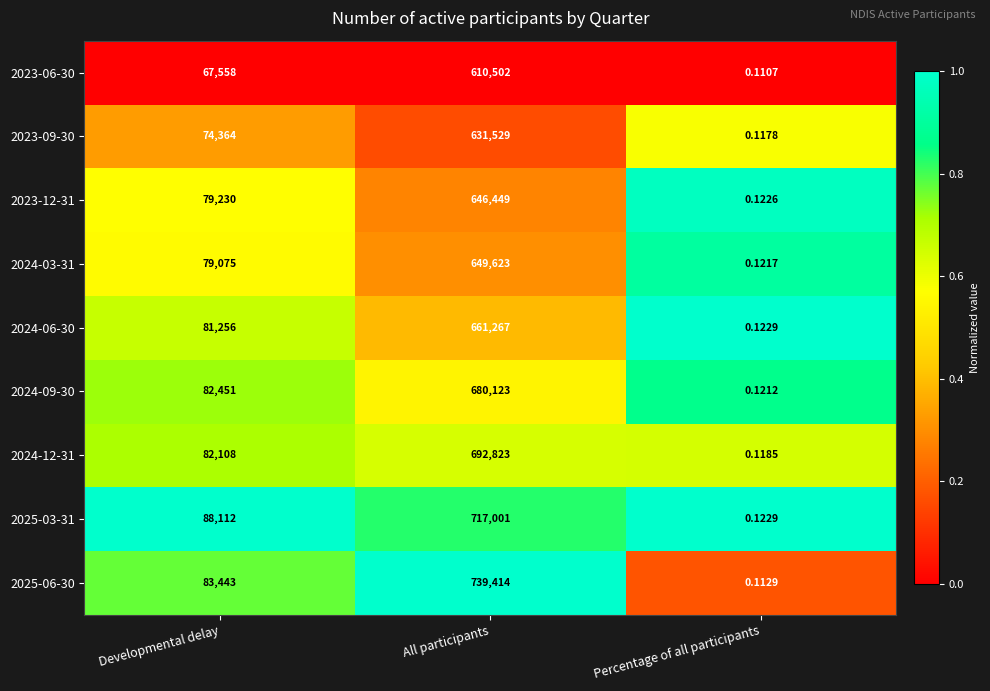

What is the spread (max minus min) of values at All participants?

128912.0